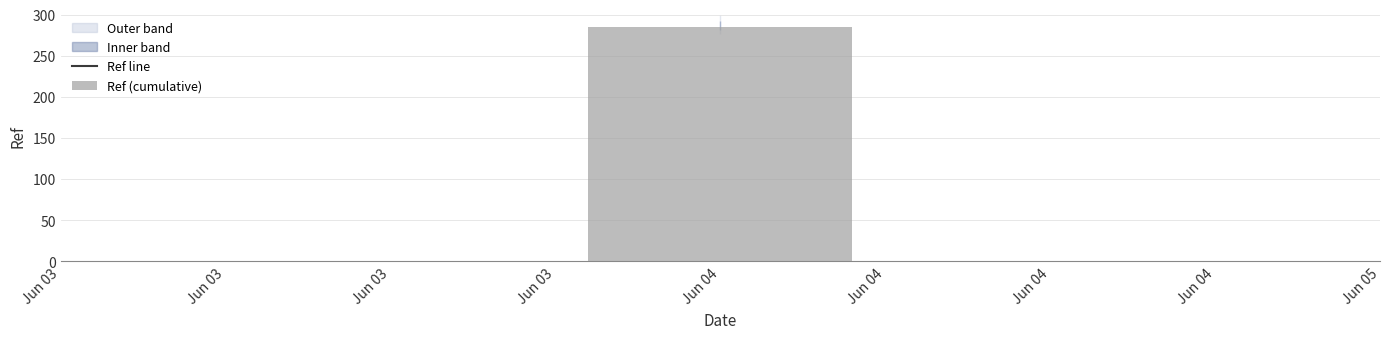

How many data points does each series have?

3